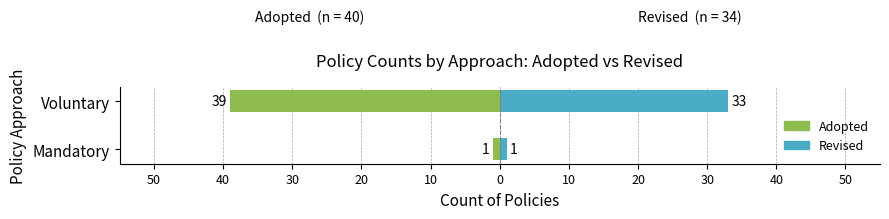

What is the minimum value shown in the chart?

-39